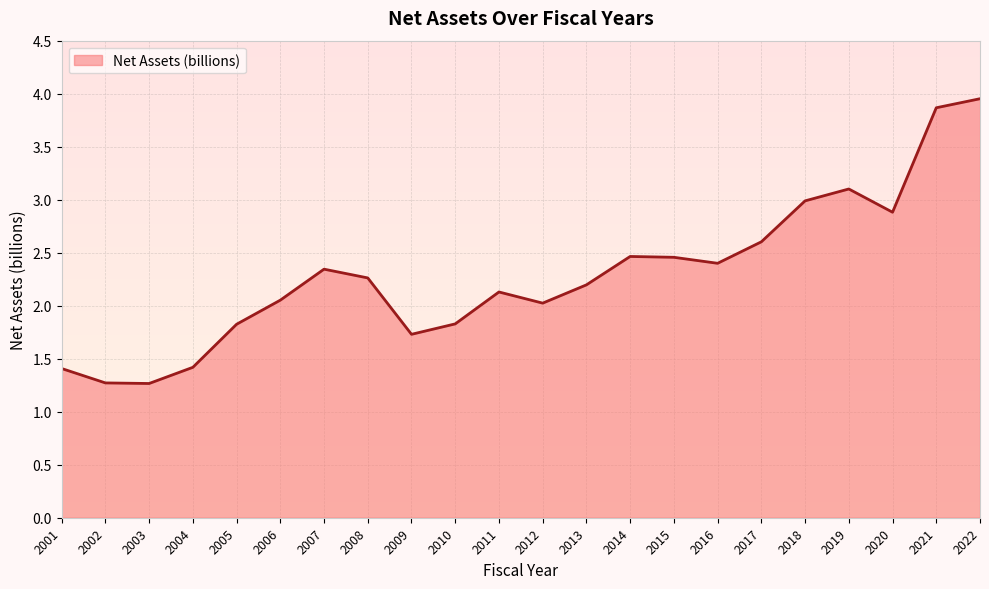

What is the difference between the values at 2001 and 2014?

1.1